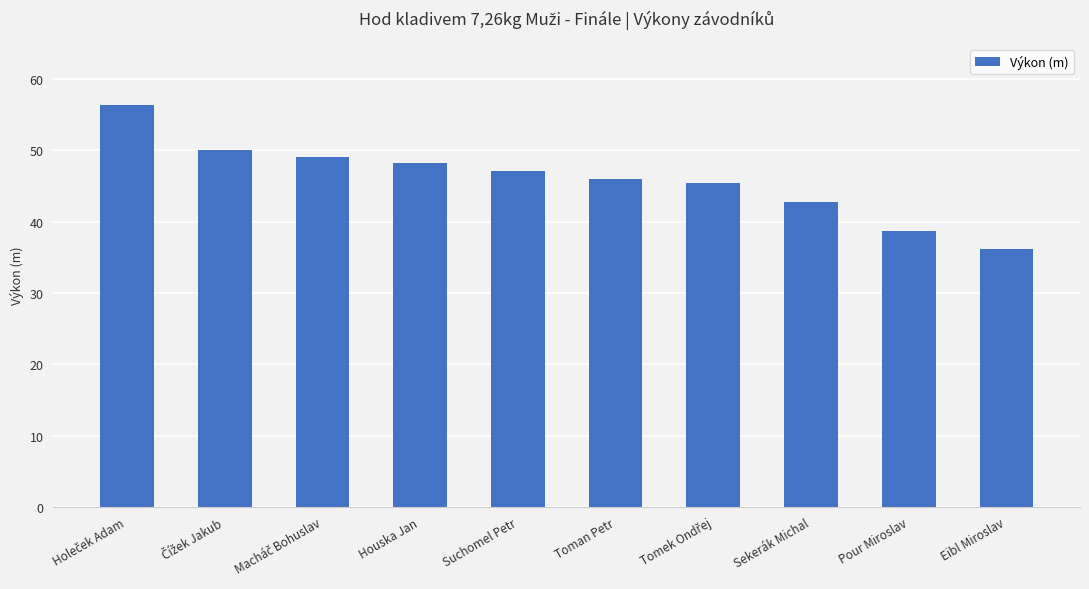

What is the change in value from Sekerák Michal to Eibl Miroslav?

-6.6